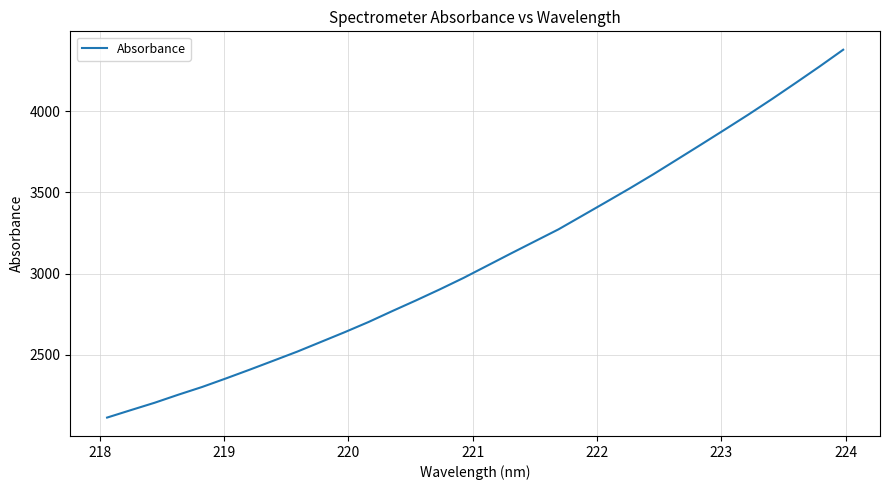

What is the difference between the maximum and minimum values?

2261.8